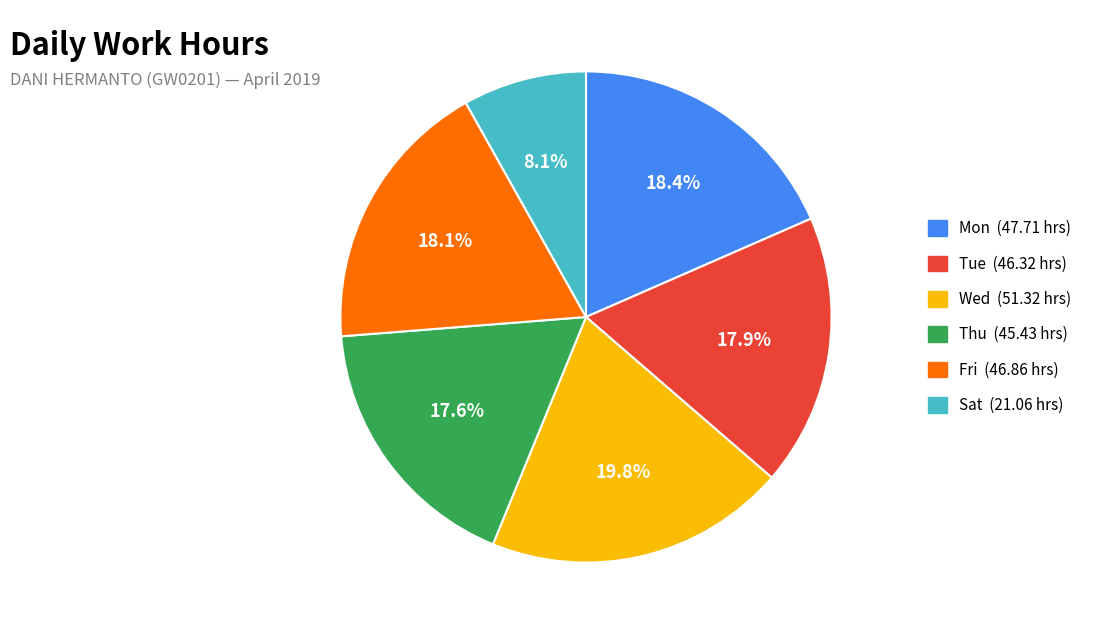

Is there any slice that represents more than half of the pie?

No